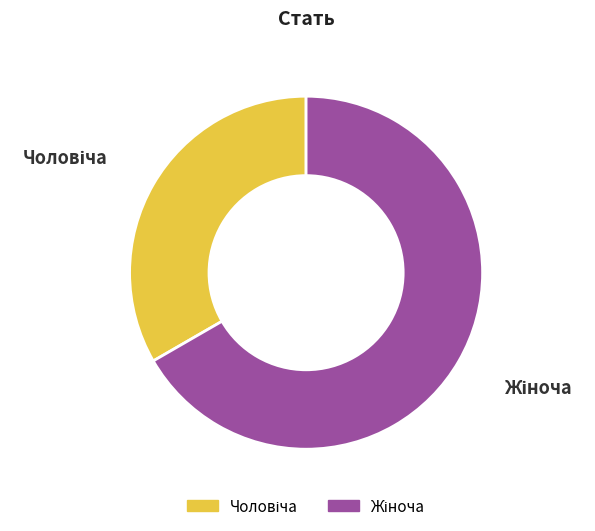

Is there any slice that represents more than half of the pie?

Yes